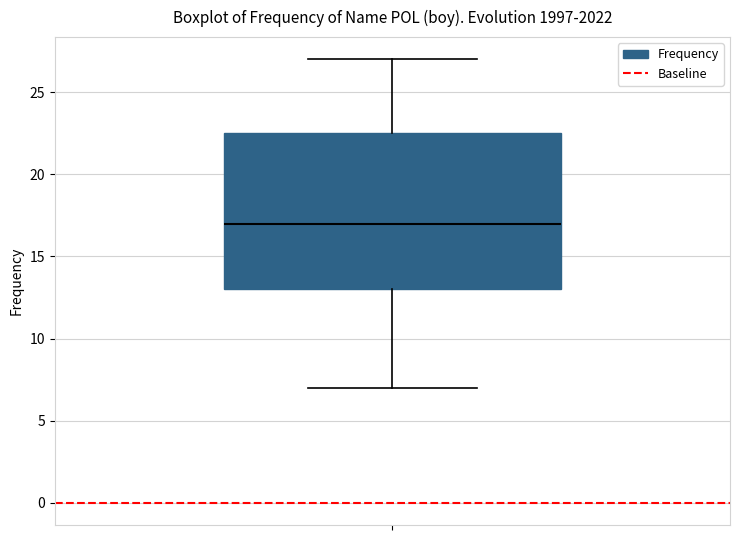

Read this box plot against the y-axis: the position of the median line, the range covered by the box, and the ends of both whiskers. The values are not printed on the chart, so give them approximately, as read against the axis.

median 17.0, box 13.0 to 22.5, whiskers 7.0 to 27.0